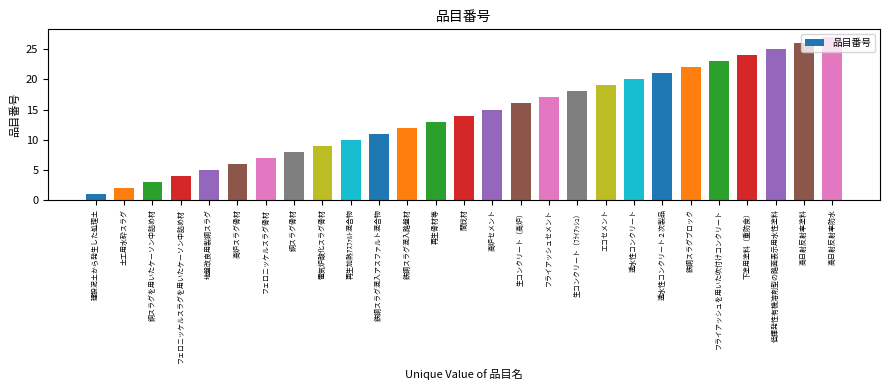

Rank the categories by value from lowest to highest.

建設泥土から発生した処理土, 土工用水砕スラグ, 銅スラグを用いたケーソン中詰め材, フェロニッケルスラグを用いたケーソン中詰め材, 地盤改良用製鋼スラグ, 高炉スラグ骨材, フェロニッケルスラグ骨材, 銅スラグ骨材, 電気炉酸化スラグ骨材, 再生加熱ｱｽﾌｧﾙﾄ混合物, 鉄鋼スラグ混入アスファルト混合物, 鉄鋼スラグ混入路盤材, 再生骨材等, 間伐材, 高炉セメント, 生コンクリート（高炉）, フライアッシュセメント, 生コンクリート（ﾌﾗｲｱｯｼｭ）, エコセメント, 透水性コンクリート, 透水性コンクリート２次製品, 鉄鋼スラグブロック, フライアッシュを用いた吹付けコンクリート, 下塗用塗料（重防食）, 低揮発性有機溶剤型の路面表示用水性塗料, 高日射反射率塗料, 高日射反射率防水